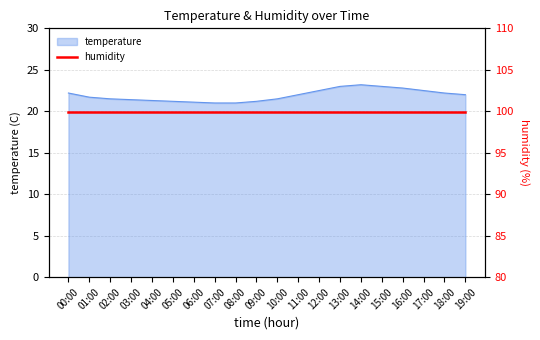

Reading left to right, what are all the values shown in this chart?

22.2	21.7	21.5	21.4	21.3	21.2	21.1	21.0	21.0	21.2	21.5	22.0	22.5	23.0	23.2	23.0	22.8	22.5	22.2	22.0